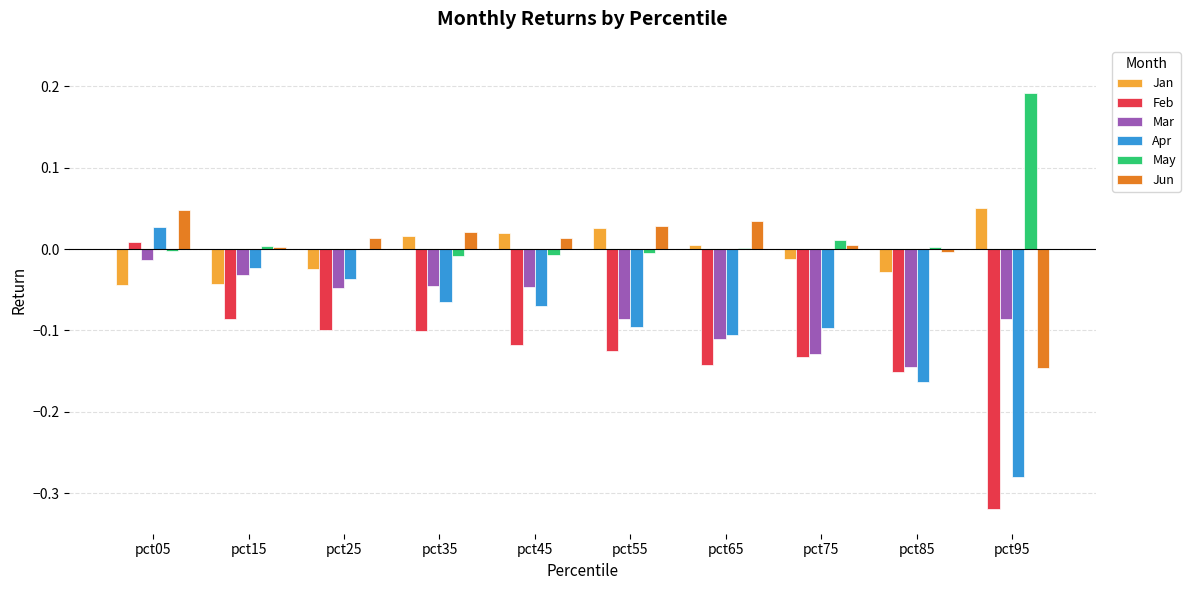

The value of Apr at pct45 is -0.1. True or false?

True